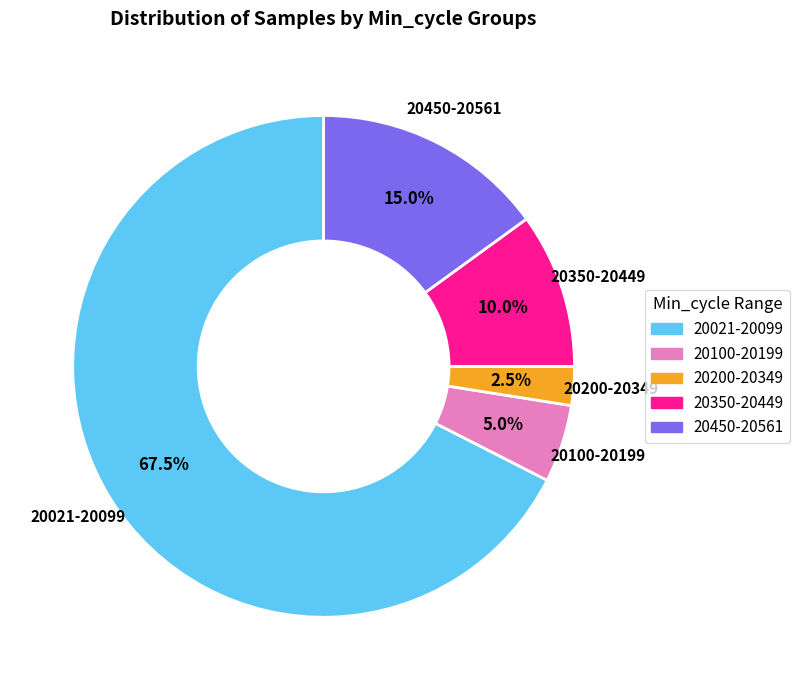

Is there a majority slice in this chart?

Yes